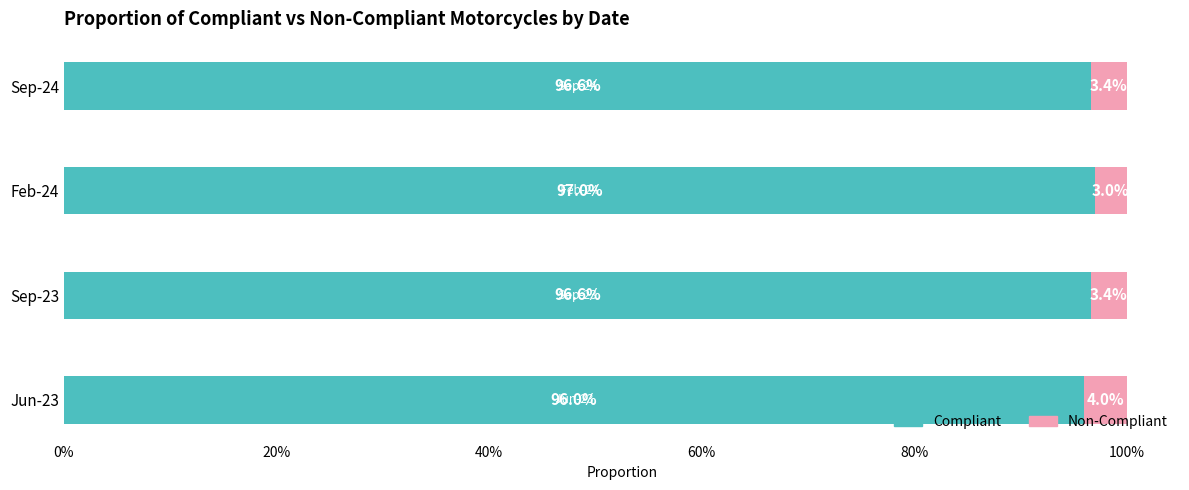

What are all the series names shown in the legend?

Compliant, Non-Compliant